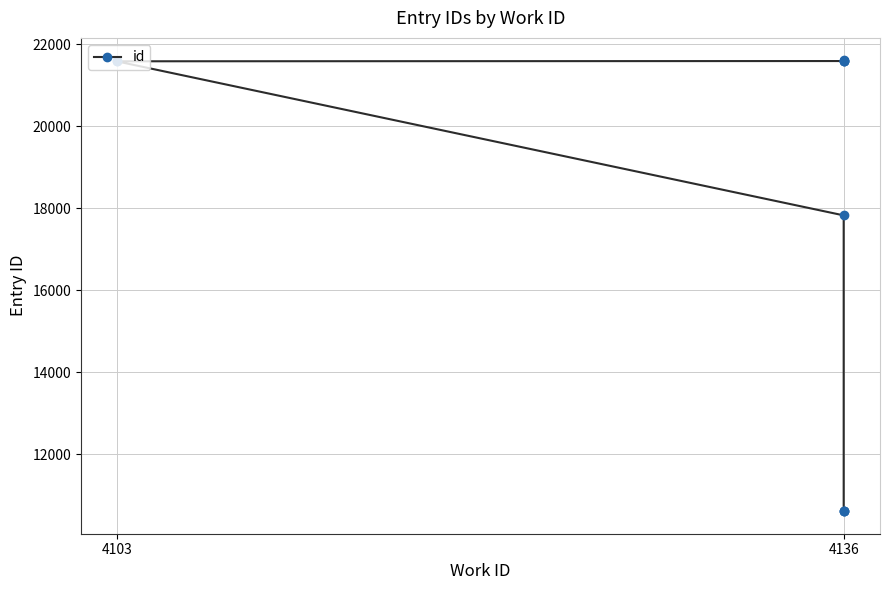

Reading right to left, extract all data points from this chart.

21611	21607	21603	21596	21590	21586	17831	10622	10621	10615